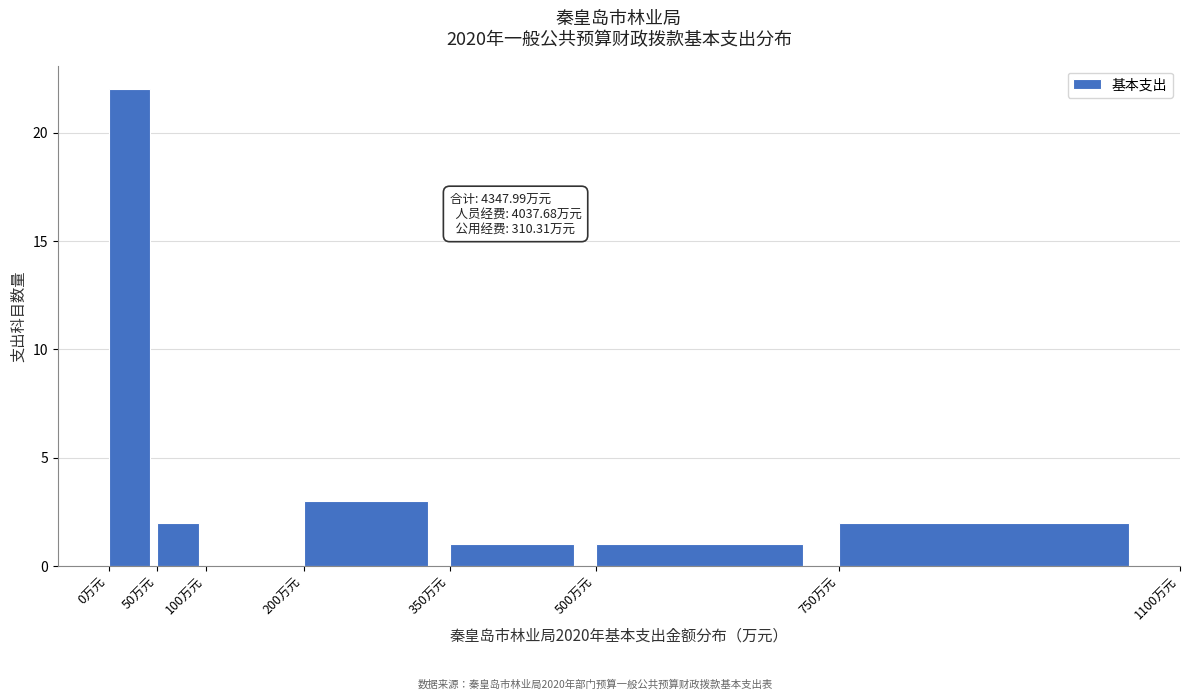

Over which range of the x-axis is the bar tallest?

0 to 50